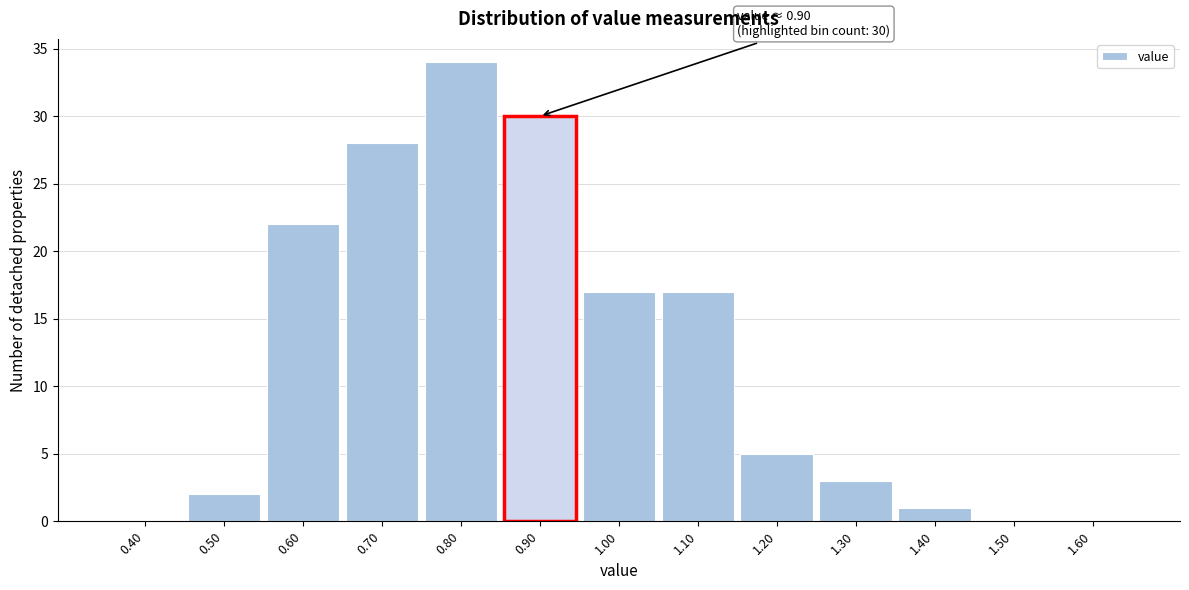

Reading left to right, transcribe all the data shown in this chart.

0.40=0	0.50=2	0.60=22	0.70=28	0.80=34	0.90=30	1.00=17	1.10=17	1.20=5	1.30=3	1.40=1	1.50=0	1.60=0